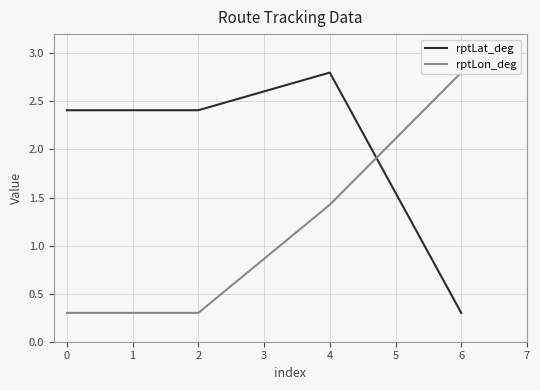

Between 0 and 6, which series saw the biggest shift?

rptLon_deg